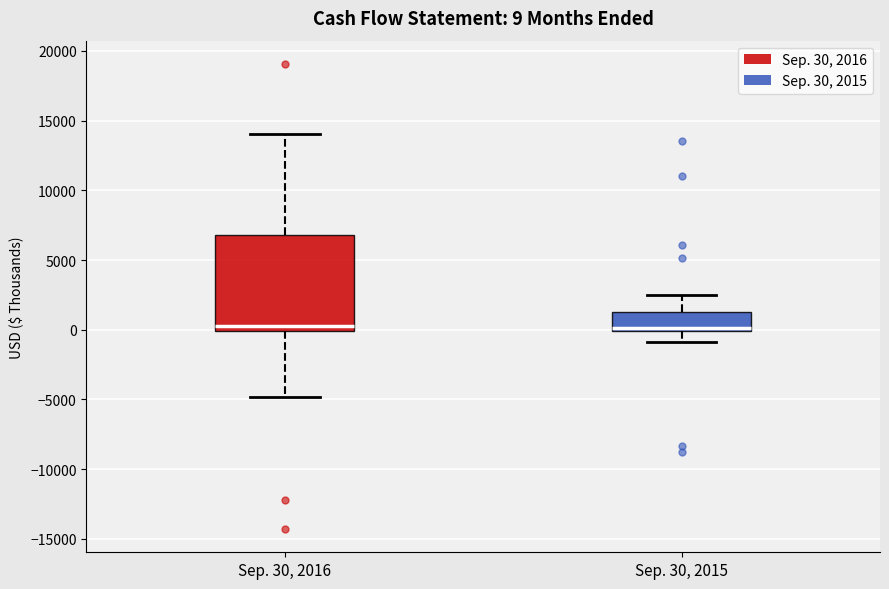

Comparing the boxes themselves (not the whiskers), which one is the tallest?

Sep. 30, 2016